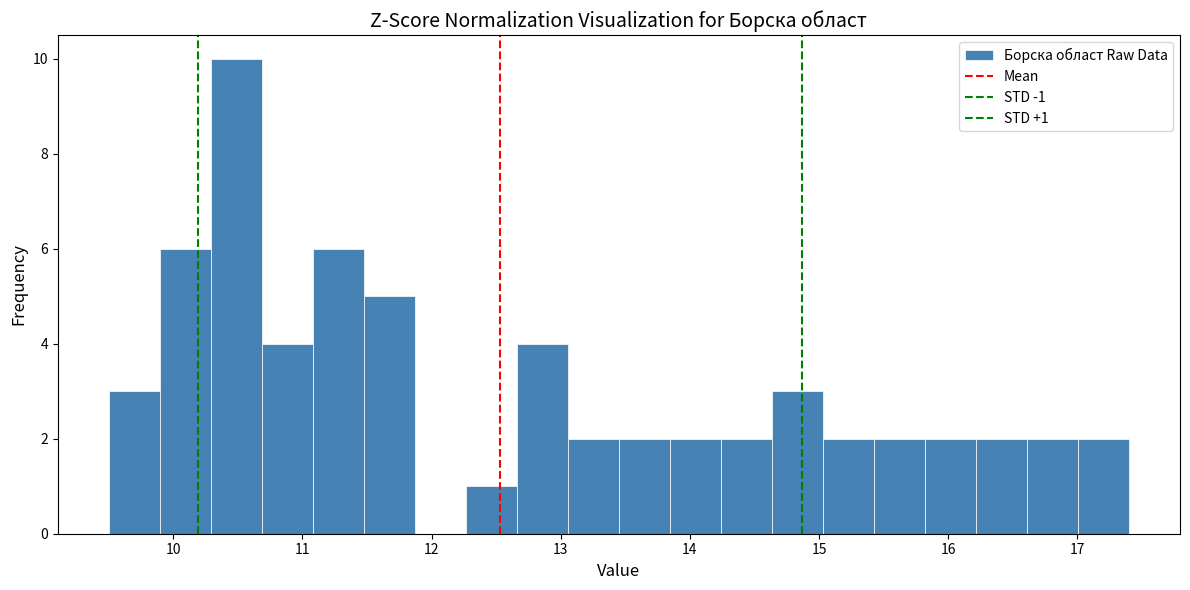

Around what value on the x-axis is the tallest bar? Give the approximate position of its centre, as read against the axis.

10.5